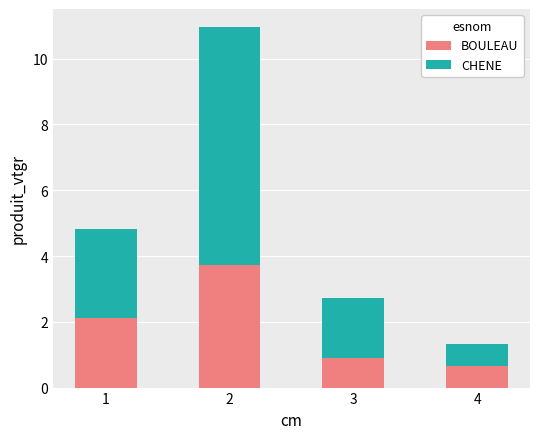

Reading left to right, what are the values for BOULEAU?

2.1	3.7	0.9	0.7